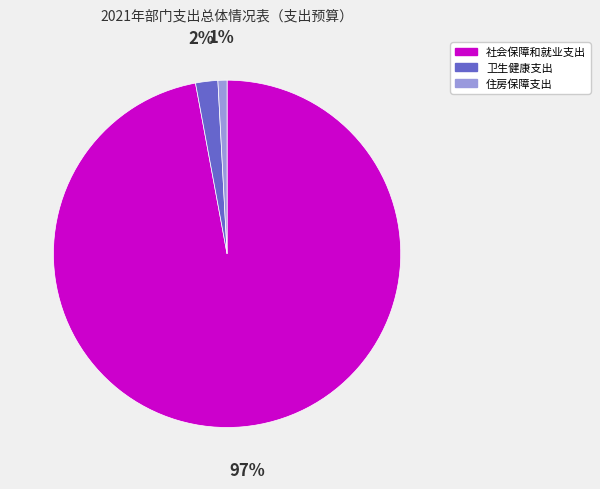

Which category has the smallest portion of the pie?

住房保障支出